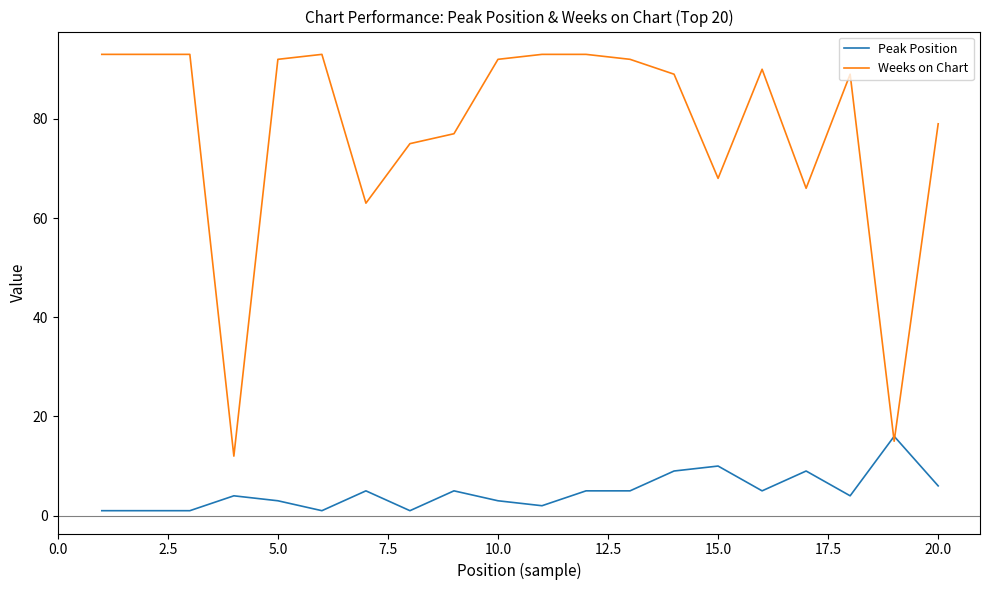

What are all the series names shown in the legend?

Peak Position, Weeks on Chart